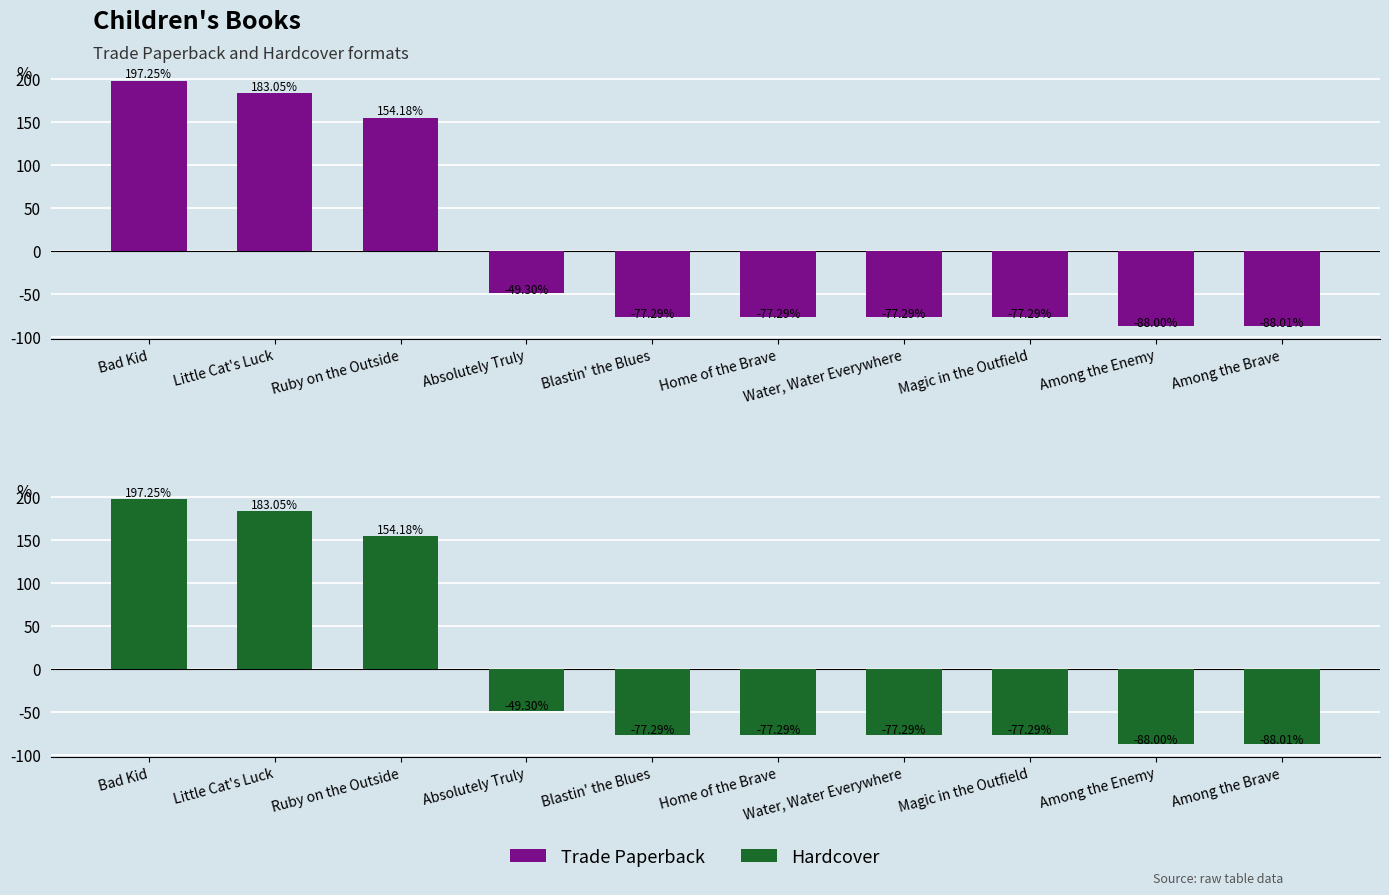

What is the label of the 5th bar from the right?

Home of the Brave